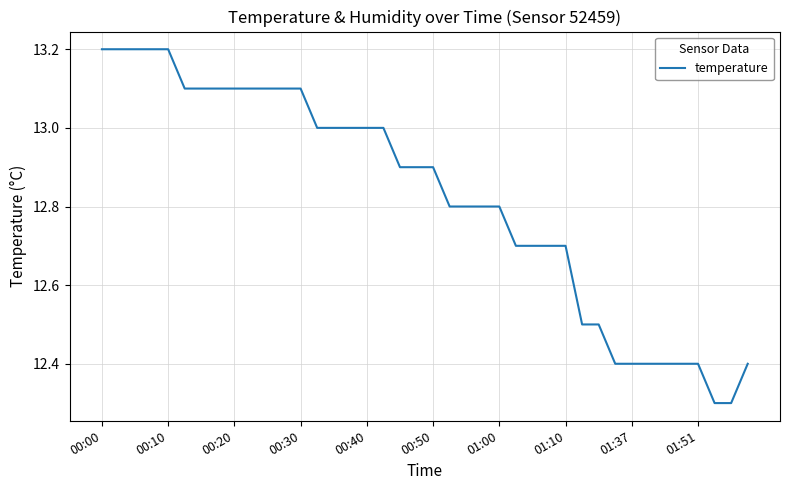

Is this an area chart (filled region under the line)?

No